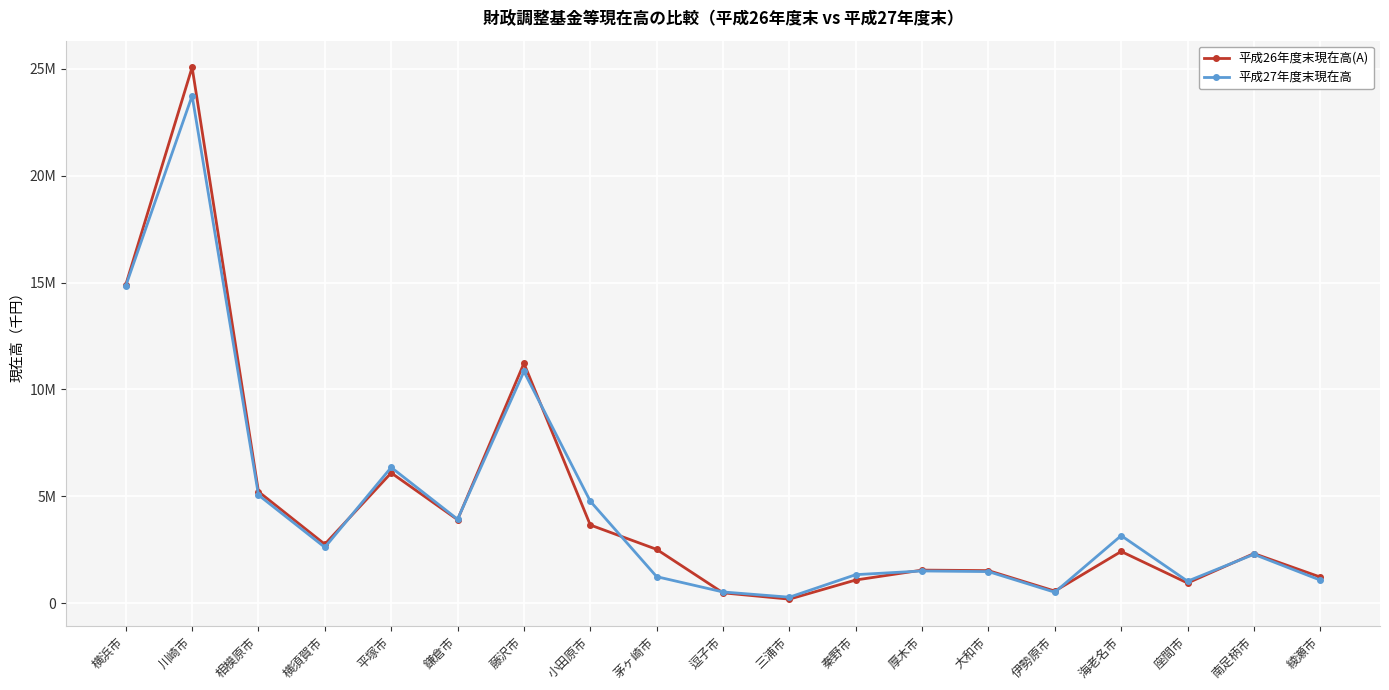

What are all the series names shown in the legend?

平成26年度末現在高(A), 平成27年度末現在高